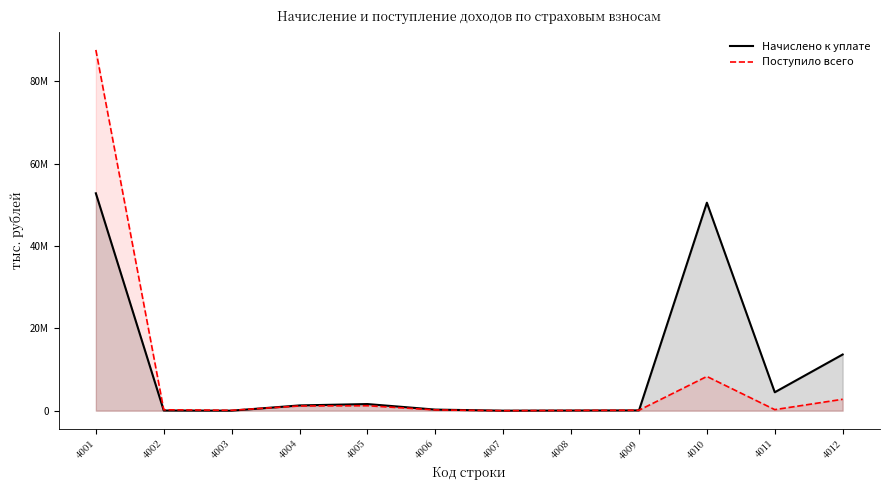

At how many categories does at least one series exceed 82757879?

1